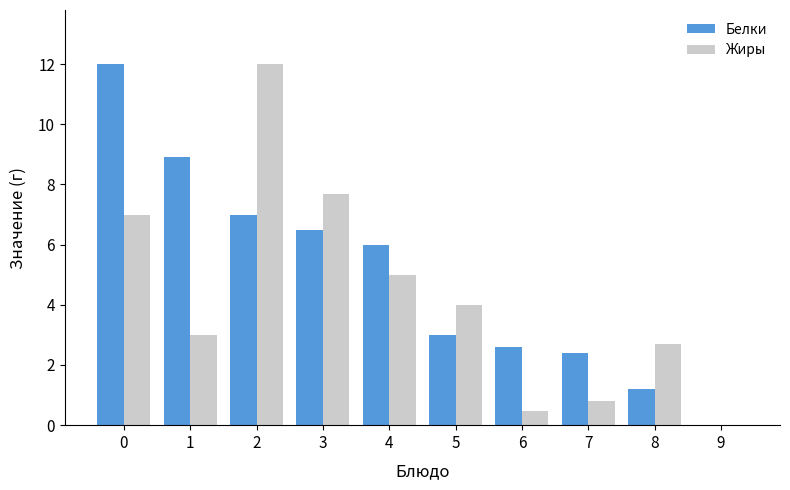

The Жиры series shows 2.7 at 8. True or false?

True